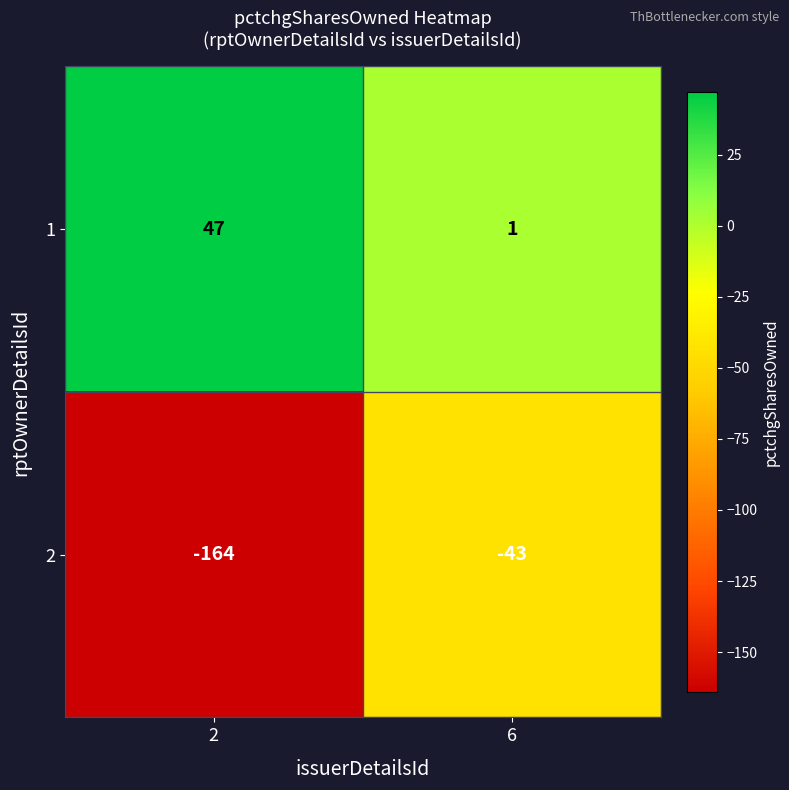

Read the 1 value at 2, to the nearest 10.

50